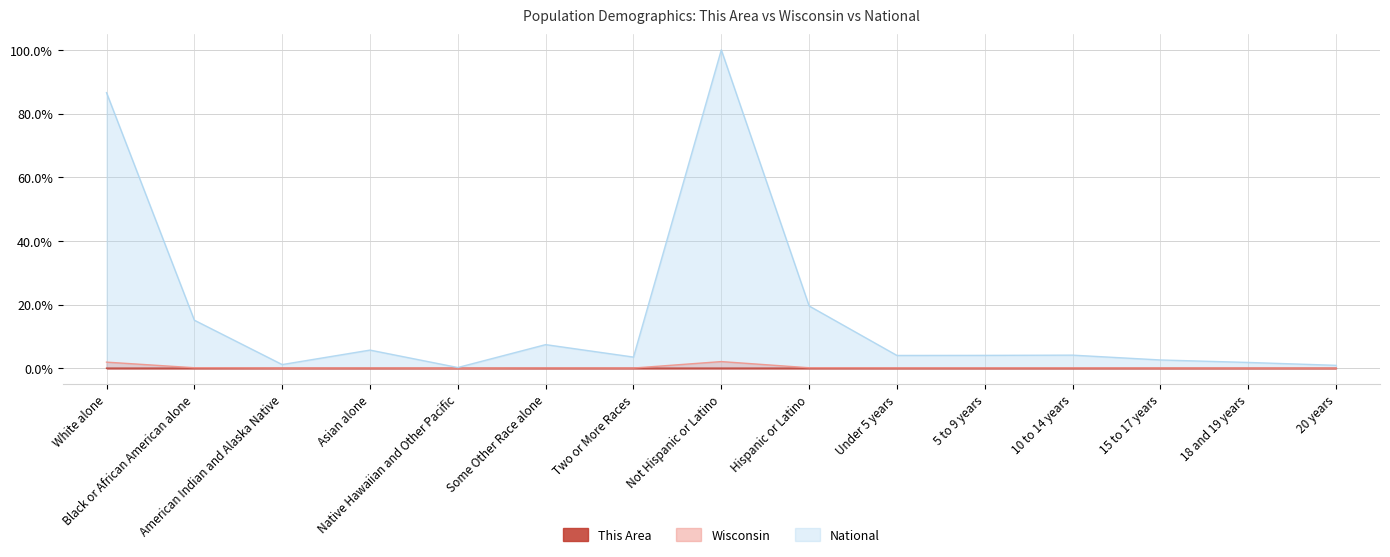

Does the chart display data point markers on the line(s)?

No